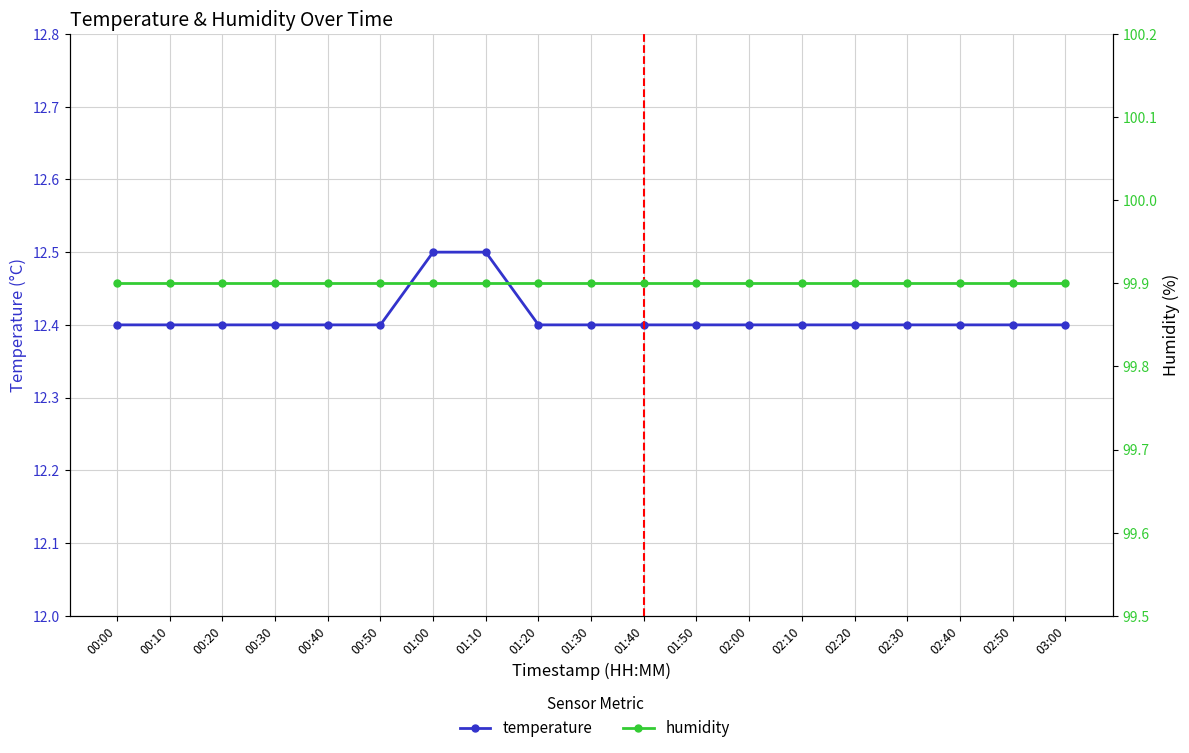

Which series has the largest total across all categories?

humidity